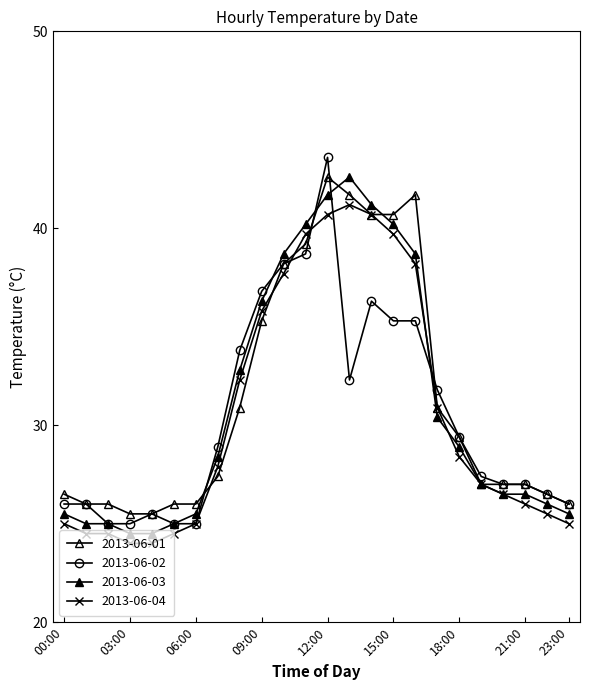

Rank the series by their maximum value, from highest to lowest.

2013-06-02, 2013-06-01, 2013-06-03, 2013-06-04